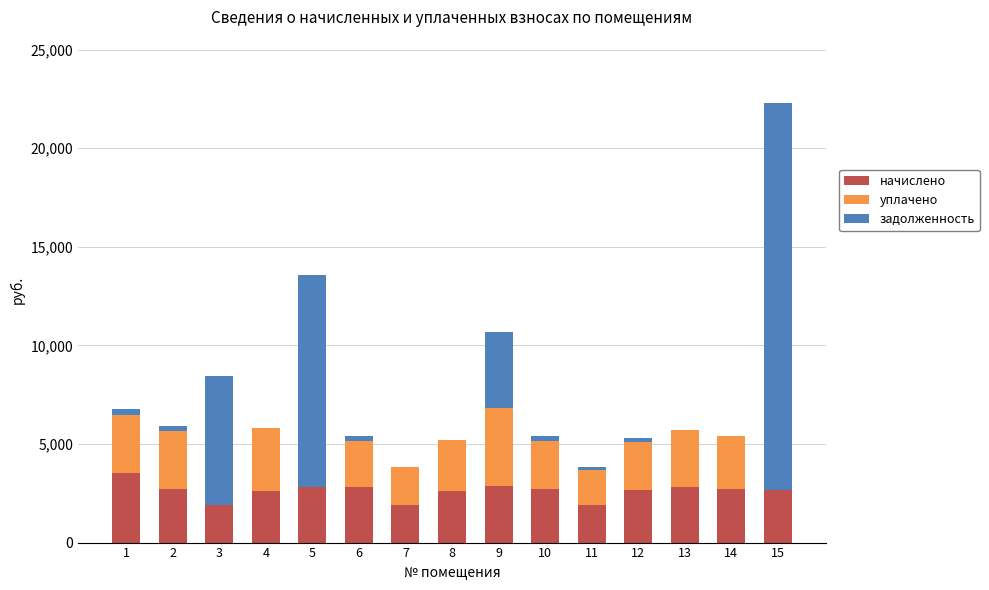

What is the maximum value for начислено?

3542.5